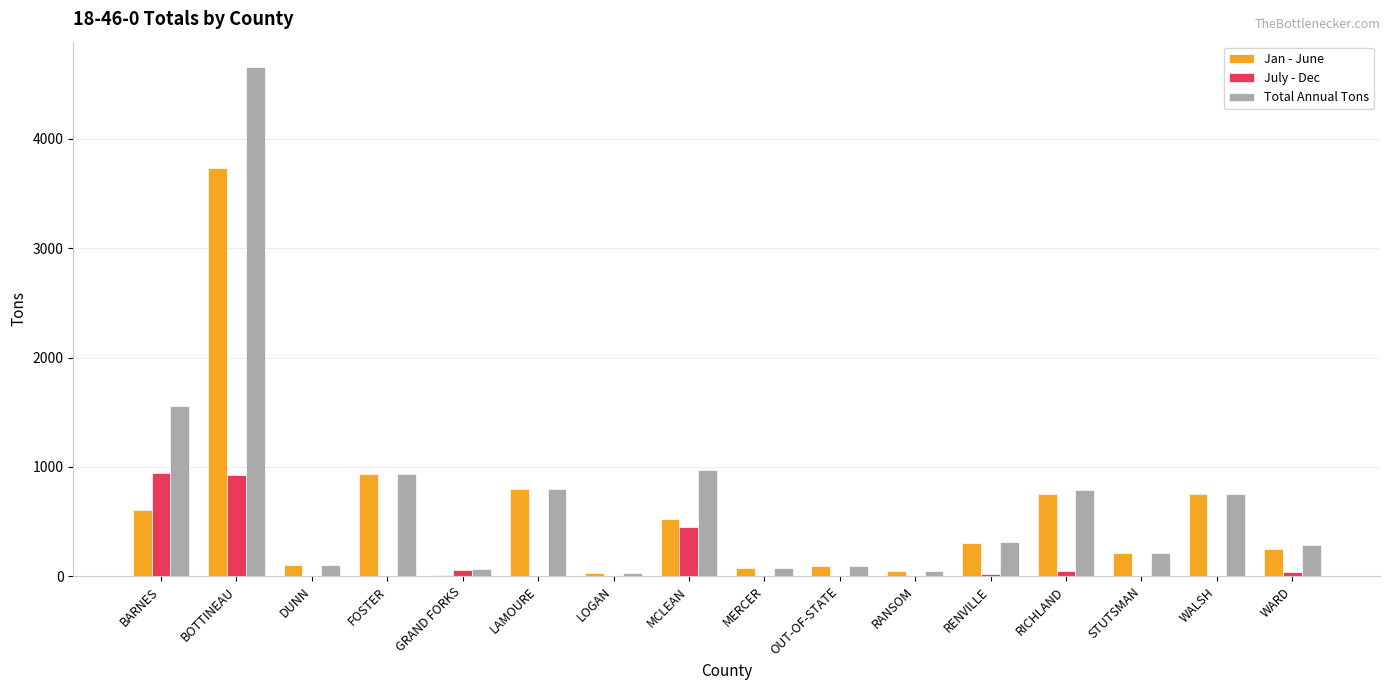

What is the difference between the Jan - June values at FOSTER and LOGAN?

911.6